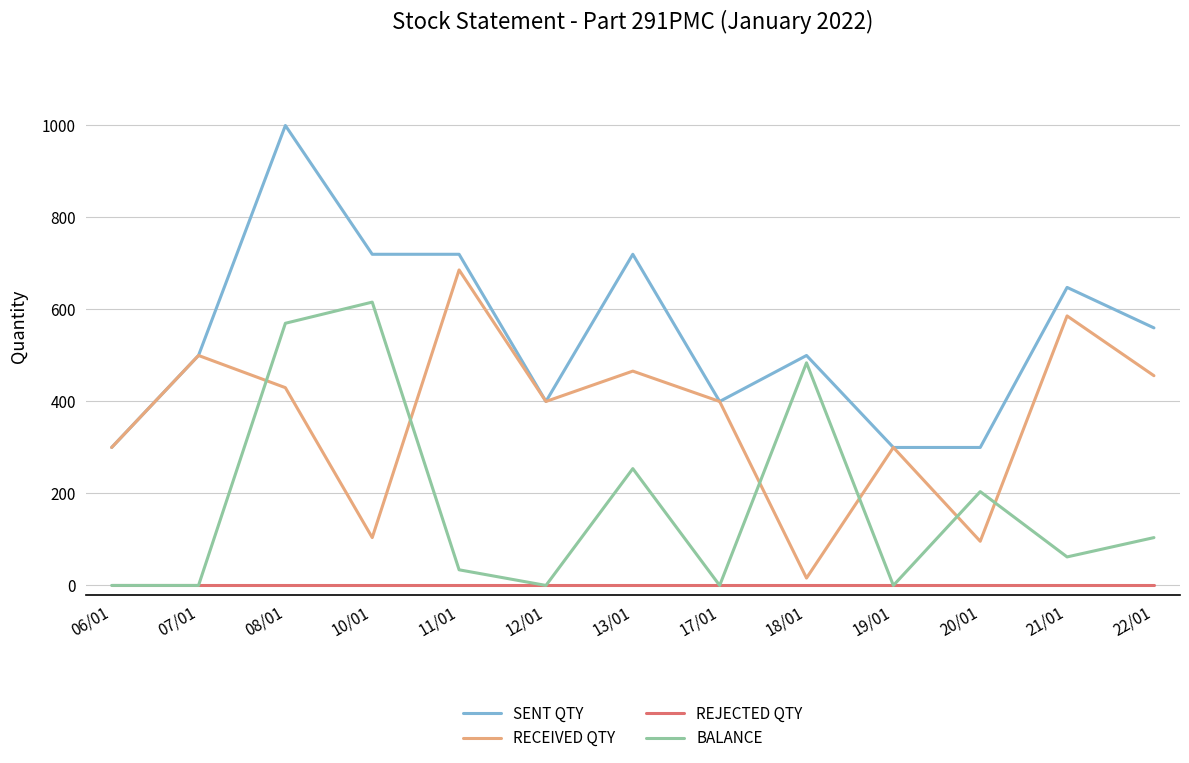

Which series has the largest total across all categories?

SENT QTY